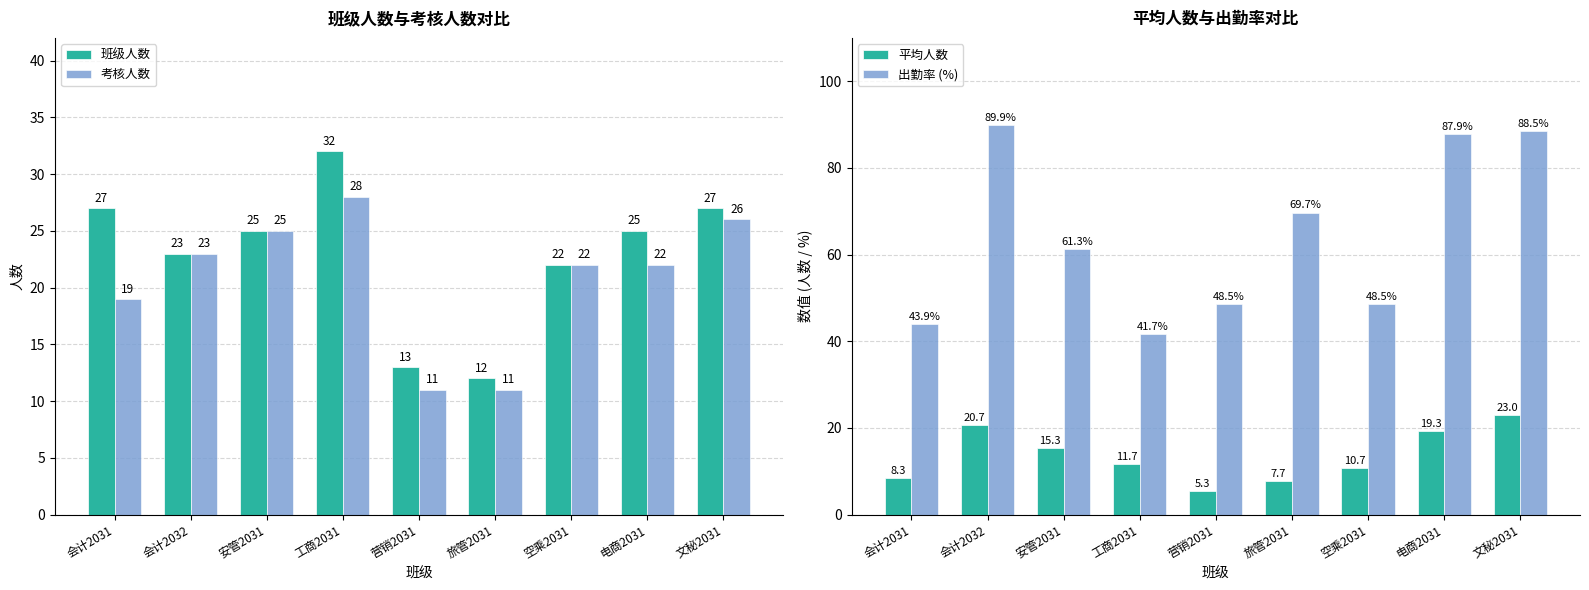

How many values in the 平均人数 series are below 11?

4